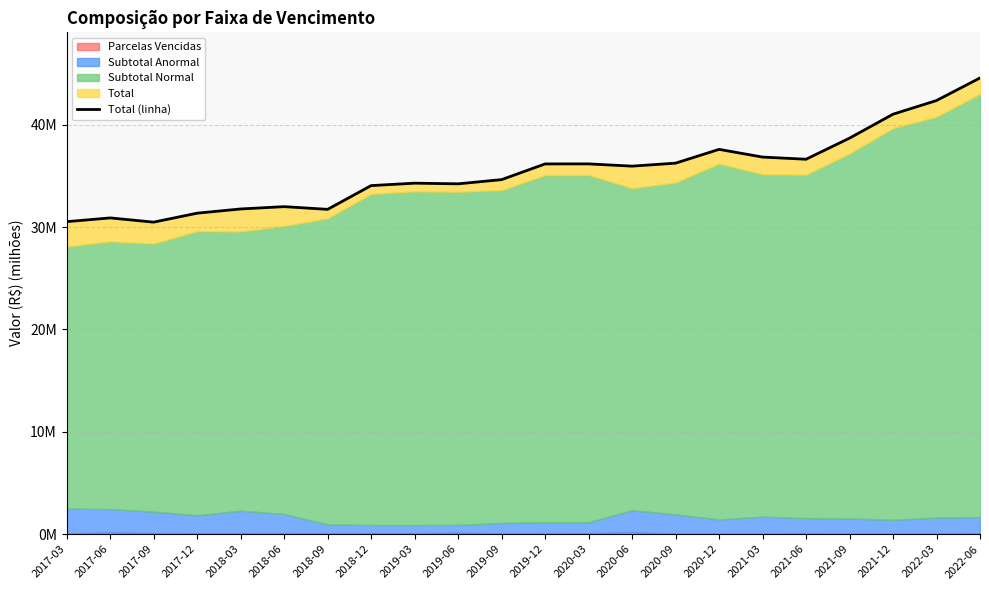

What is the difference between the maximum and minimum values?

14.1